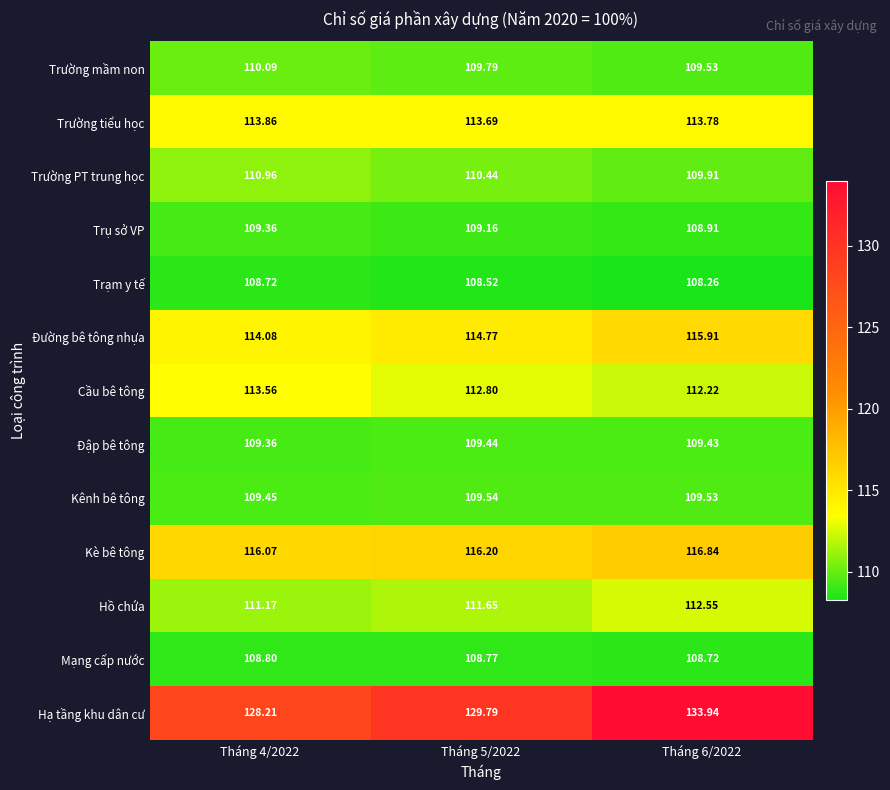

Rank the series by their maximum value, from highest to lowest.

Hạ tầng khu dân cư, Kè bê tông, Đường bê tông nhựa, Trường tiểu học, Cầu bê tông, Hồ chứa, Trường PT trung học, Trường mầm non, Kênh bê tông, Đập bê tông, Trụ sở VP, Mạng cấp nước, Trạm y tế